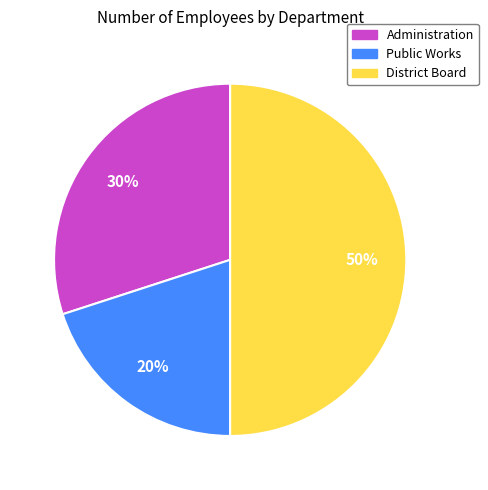

How many segments does this pie chart have?

3